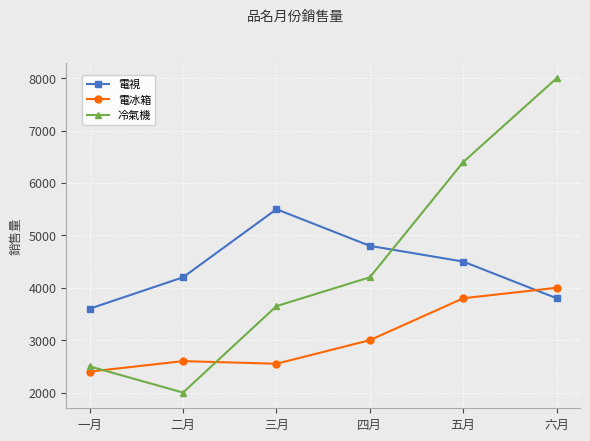

How many distinct data groups are displayed?

3